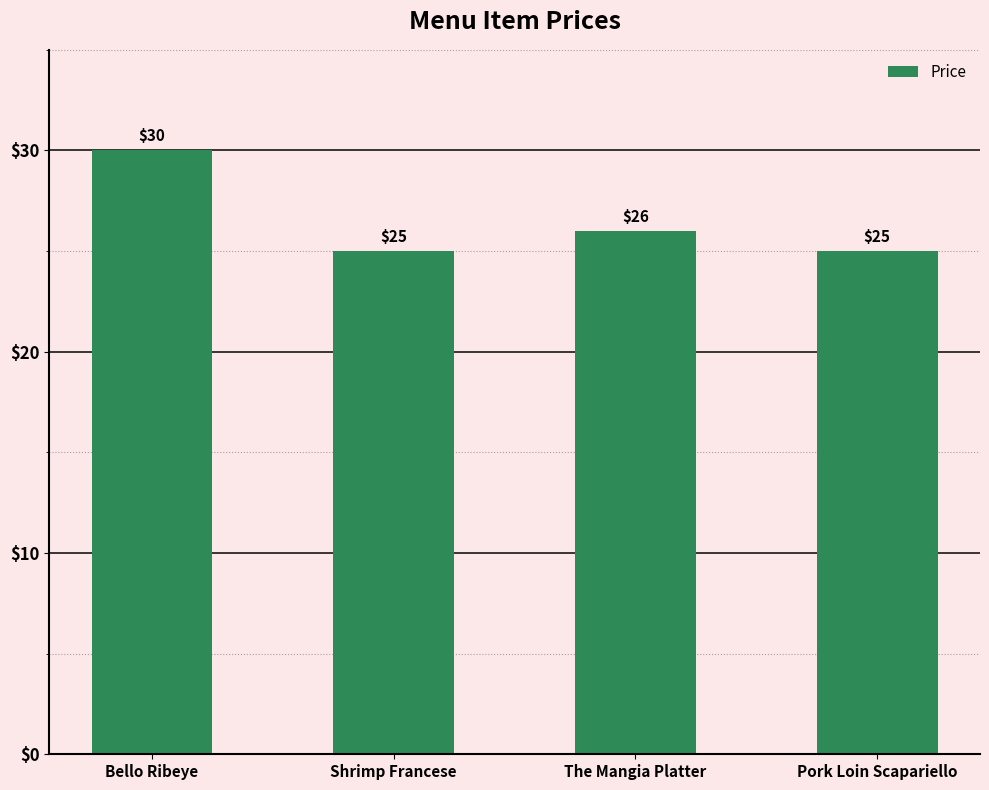

What is the value of the 1st bar from the left?

30